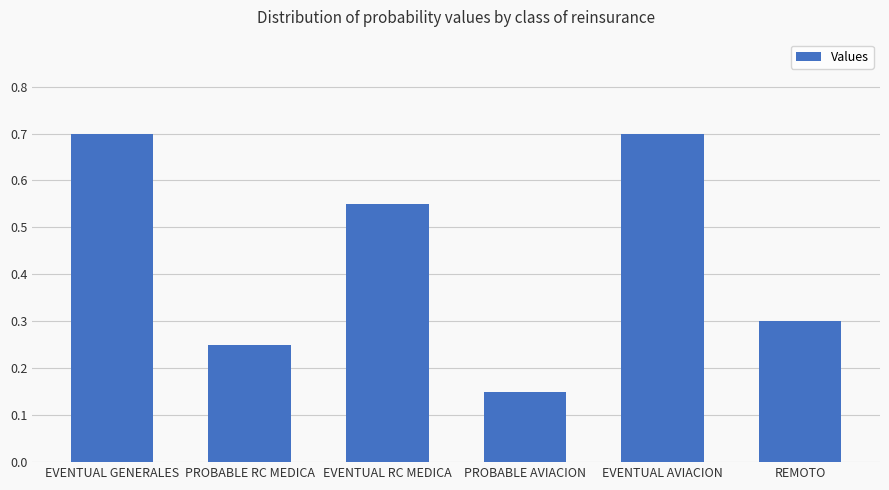

Count the values in the range 0 to 1.

6